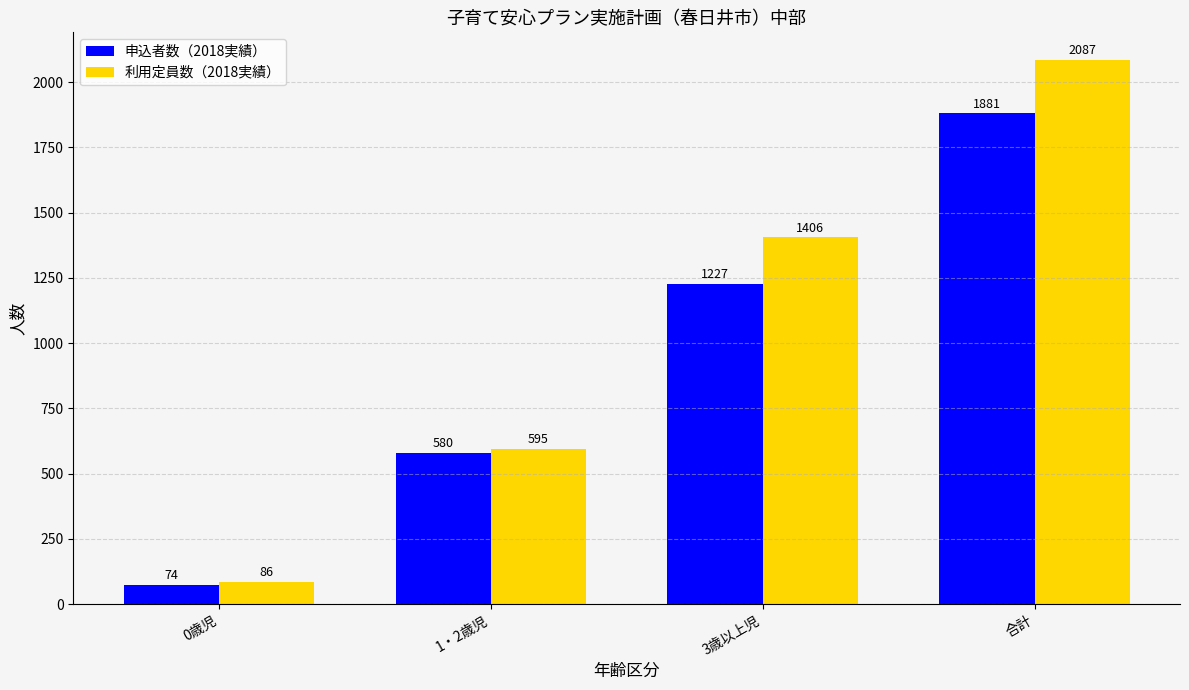

At how many categories does at least one series exceed 279?

3